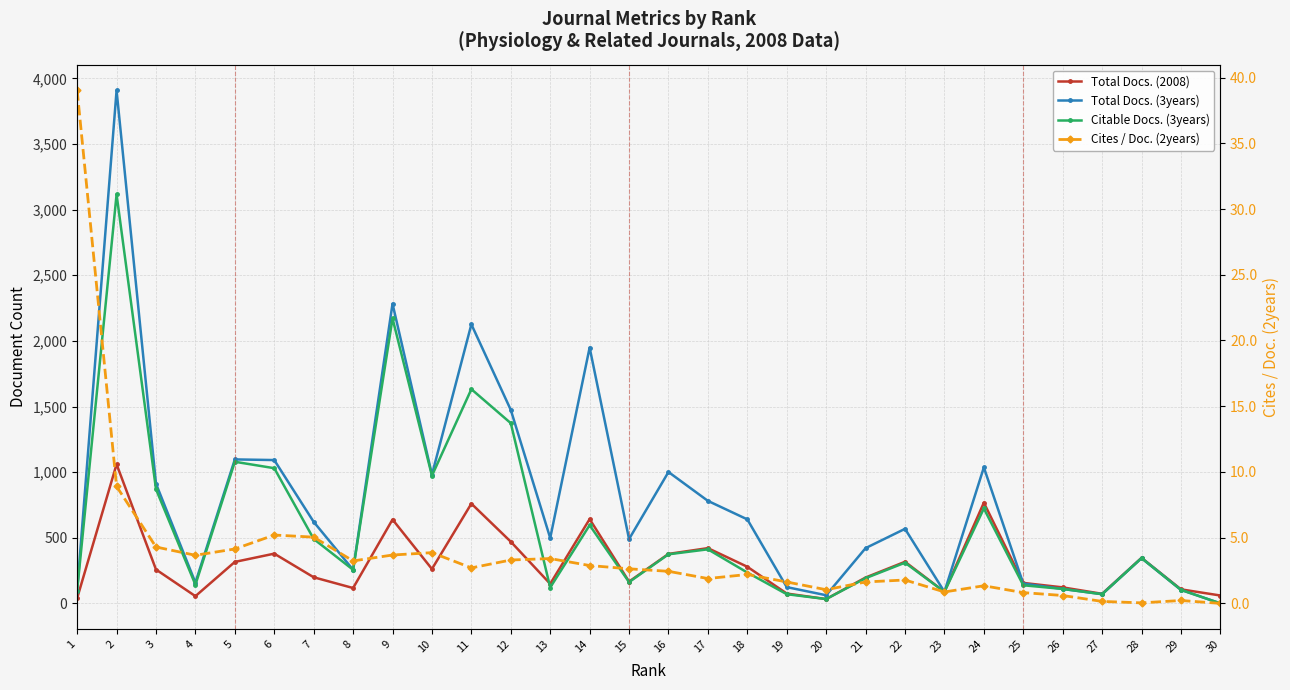

In Cites / Doc. (2years), how many points are lower than both neighbors (excluding endpoints)?

7